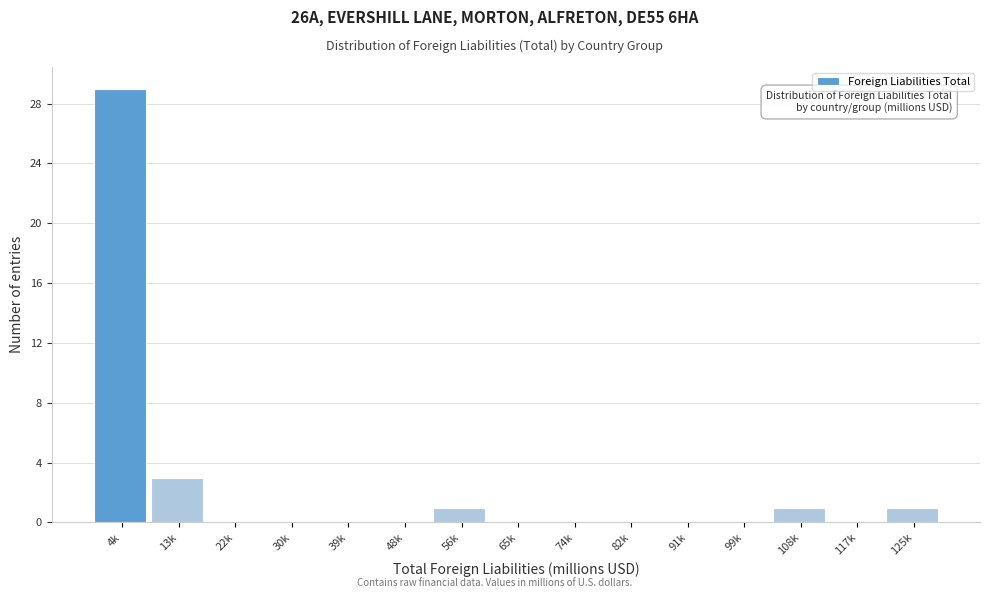

Reading left to right, extract all data points from this chart.

4k=29	13k=3	22k=0	30k=0	39k=0	48k=0	56k=1	65k=0	74k=0	82k=0	91k=0	99k=0	108k=1	117k=0	125k=1